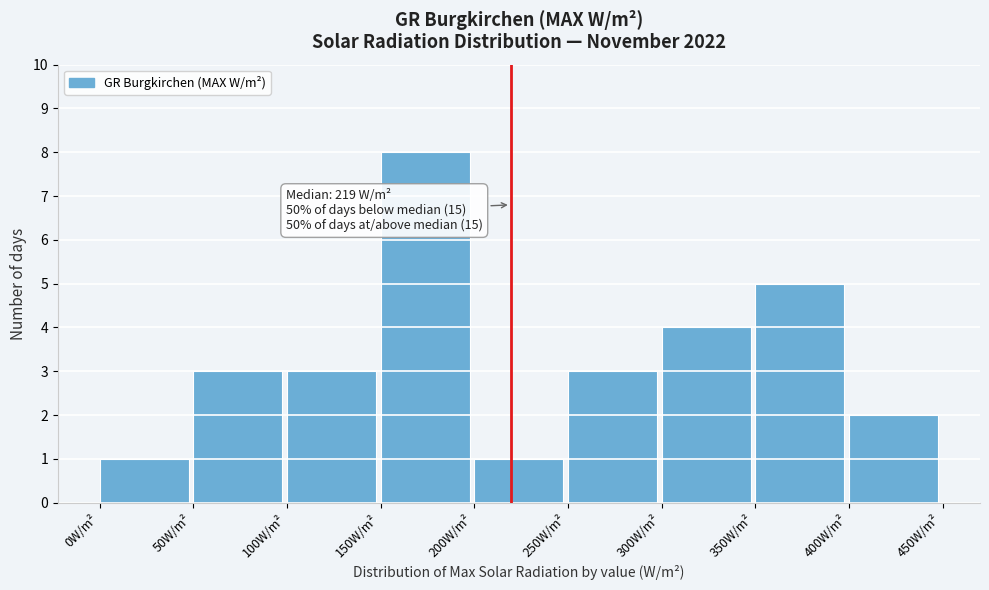

Over which range of the x-axis is the bar tallest?

150 to 200